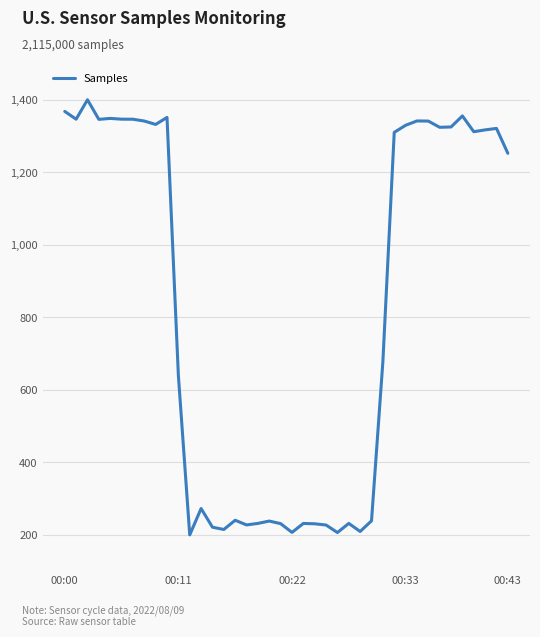

What is the difference between the maximum and minimum values?

1200.0